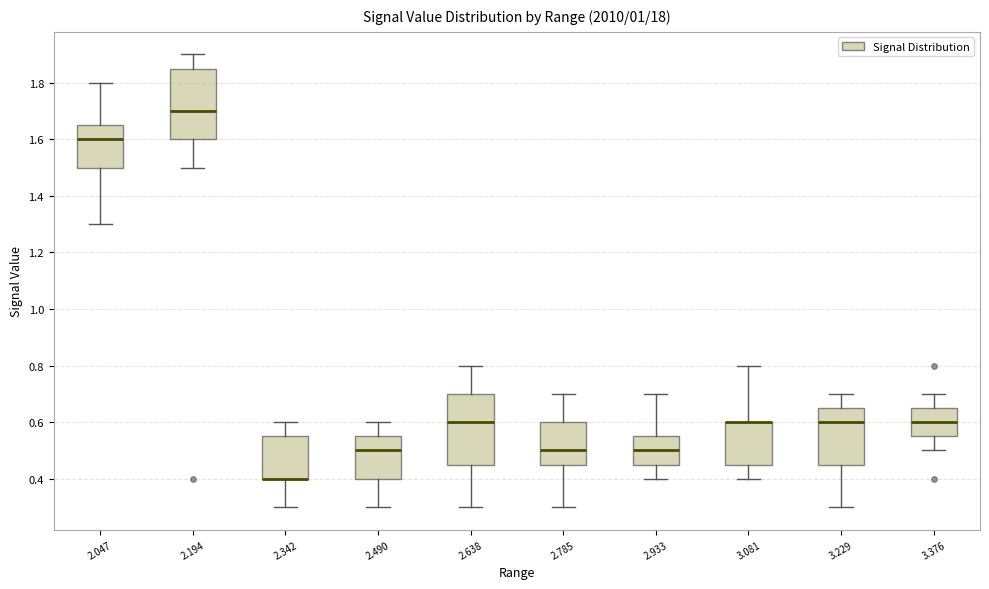

Reading left to right, read every box against the y-axis: the position of its median line, the range the box covers, and the ends of its whiskers. The values are not printed on the chart, so give them approximately, as read against the axis.

2.047: median 1.60, box 1.50 to 1.66, whiskers 1.30 to 1.80
2.194: median 1.70, box 1.60 to 1.86, whiskers 1.50 to 1.90
2.342: median 0.40 (drawn on the box's lower edge), box 0.40 to 0.56, whiskers 0.30 to 0.60
2.490: median 0.50, box 0.40 to 0.56, whiskers 0.30 to 0.60
2.638: median 0.60, box 0.46 to 0.70, whiskers 0.30 to 0.80
2.785: median 0.50, box 0.46 to 0.60, whiskers 0.30 to 0.70
2.933: median 0.50, box 0.46 to 0.56, whiskers 0.40 to 0.70
3.081: median 0.60 (drawn on the box's upper edge), box 0.46 to 0.60, whiskers 0.40 to 0.80
3.229: median 0.60, box 0.46 to 0.66, whiskers 0.30 to 0.70
3.376: median 0.60, box 0.56 to 0.66, whiskers 0.50 to 0.70